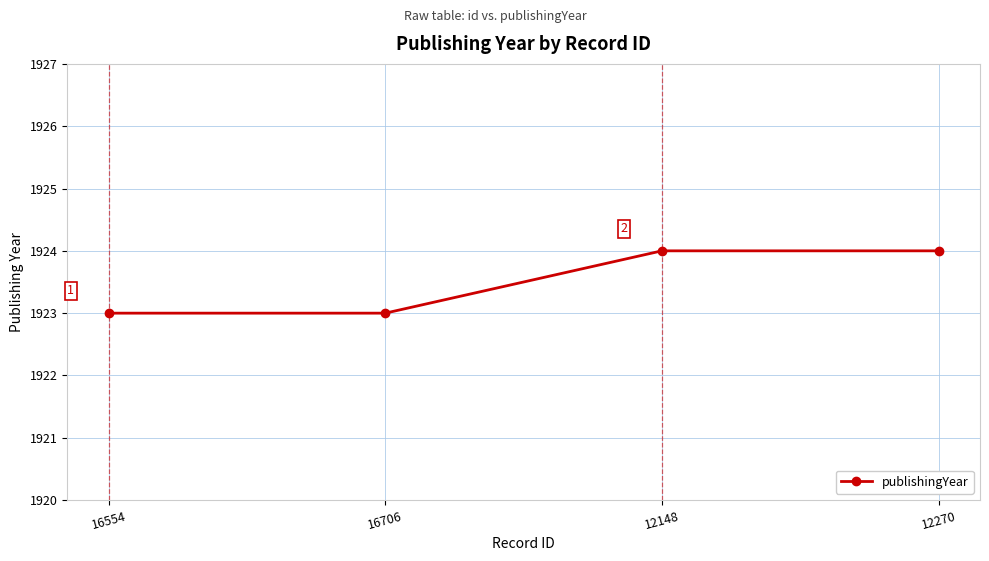

True or false: the data shows 1258 at 16554.

False